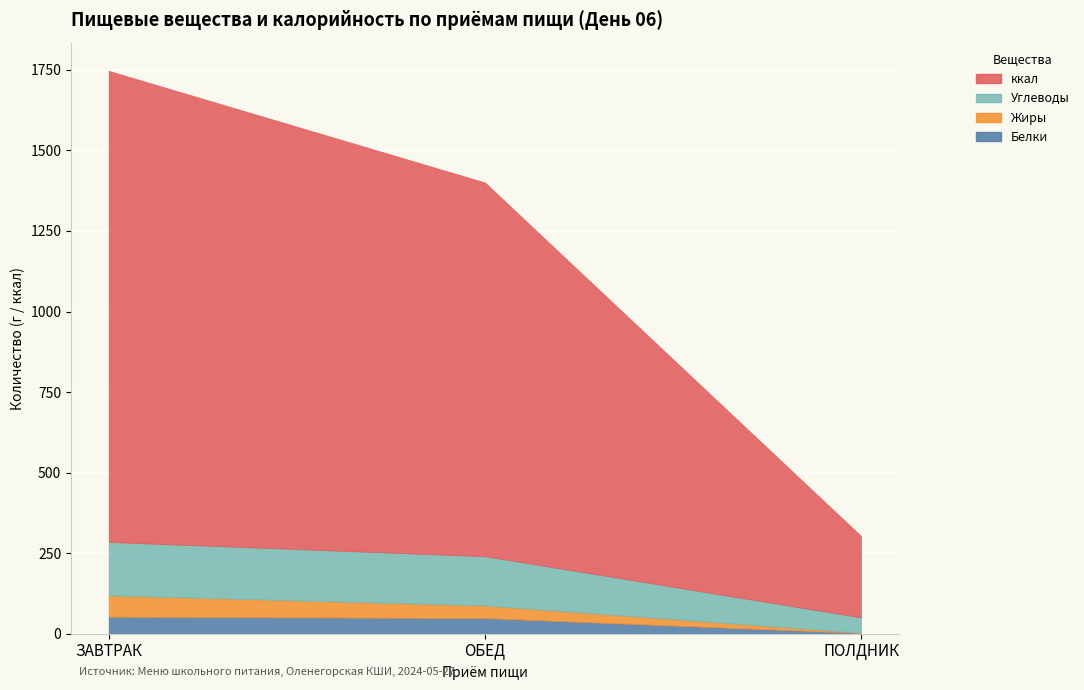

Reading left to right, transcribe all the data shown in this chart.

Белки: ЗАВТРАК=52.8	ОБЕД=48.5	ПОЛДНИК=2.2
Жиры: ЗАВТРАК=66.3	ОБЕД=39.1	ПОЛДНИК=0.8
Углеводы: ЗАВТРАК=165.6	ОБЕД=153.0	ПОЛДНИК=47.6
ккал: ЗАВТРАК=1462.3	ОБЕД=1160.0	ПОЛДНИК=252.7